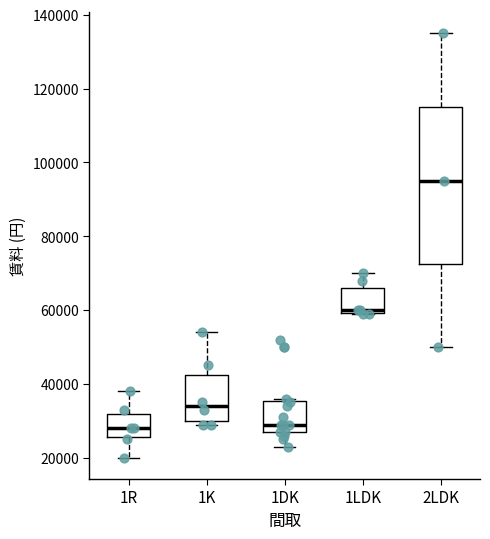

Comparing the boxes themselves (not the whiskers), which one is the tallest?

2LDK